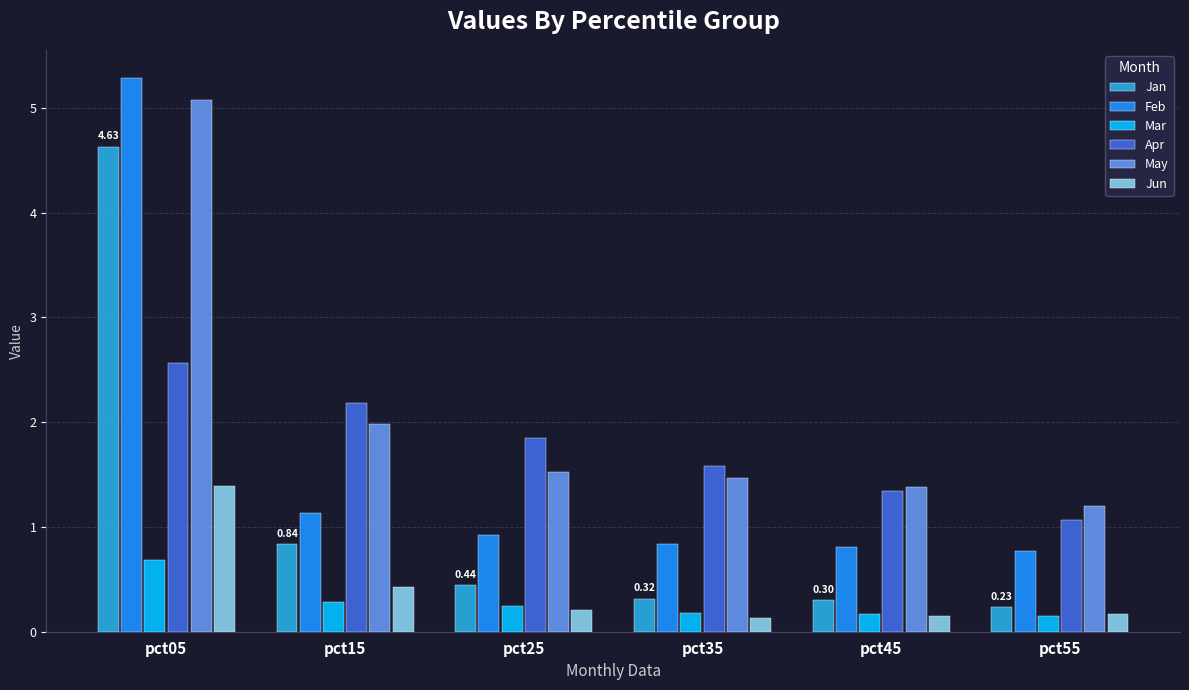

What is the average value of the Feb series?

1.6